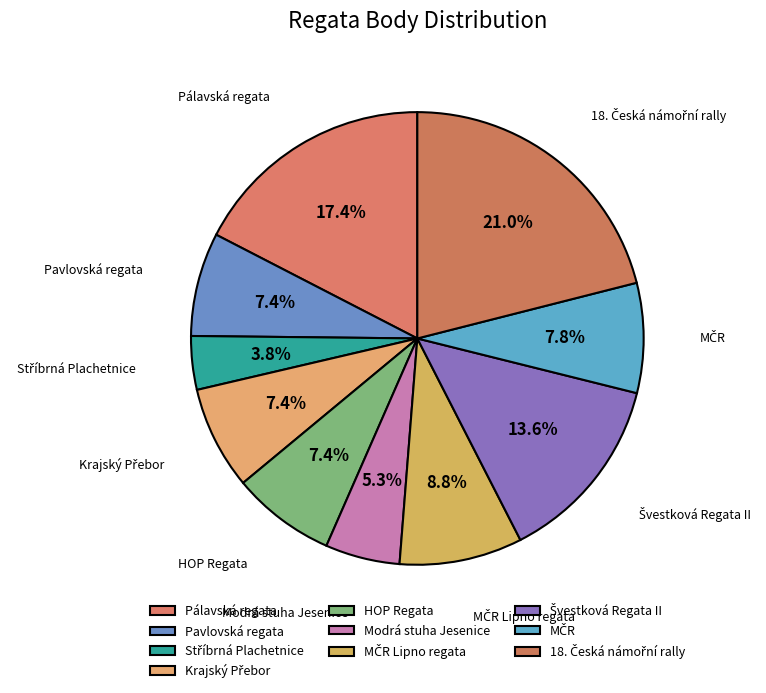

What is the ratio of the value at Pálavská regata to the value at Modrá stuha Jesenice?

3.3